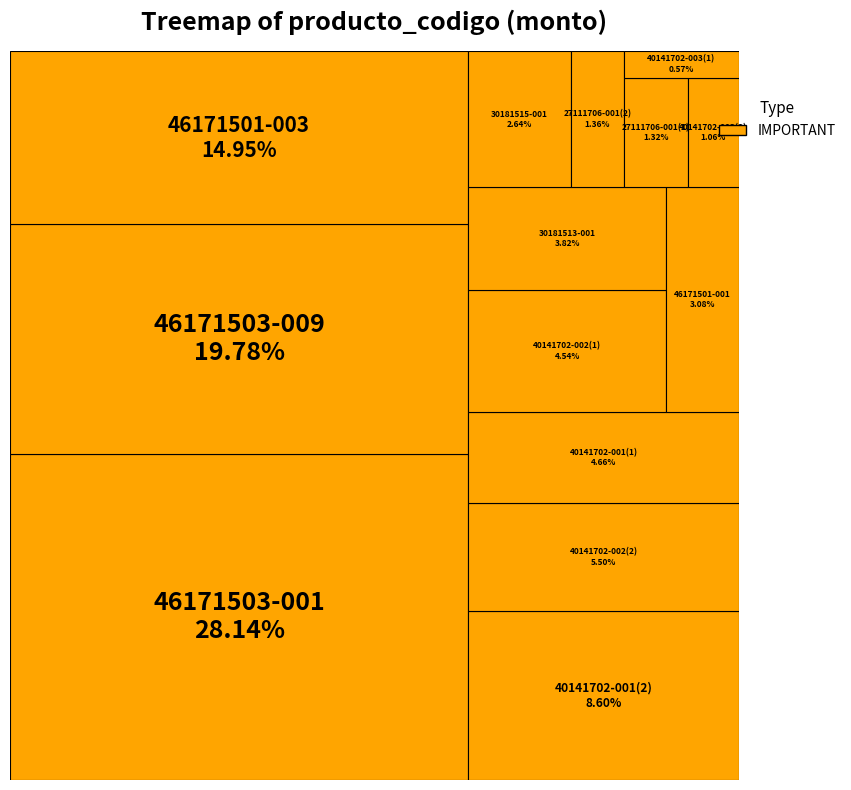

Combined, do 30181513-001 and 40141702-003(2) account for over 50%?

No